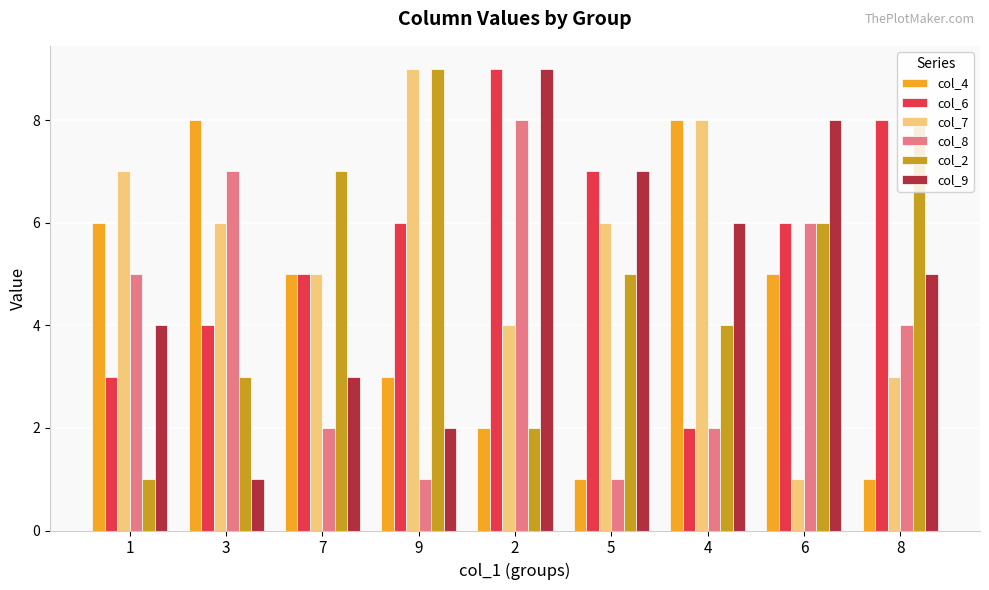

What is the value of the col_8 bar at the 1st from the left?

5